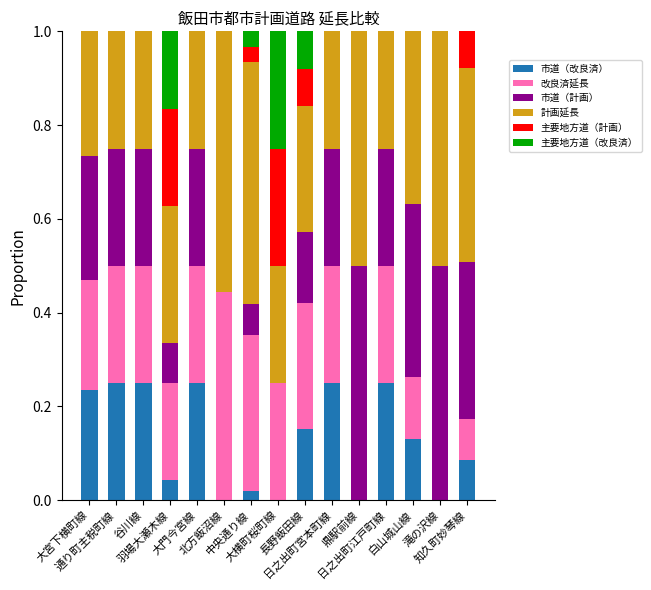

What is the sum of all 市道（改良済） values?

1.9